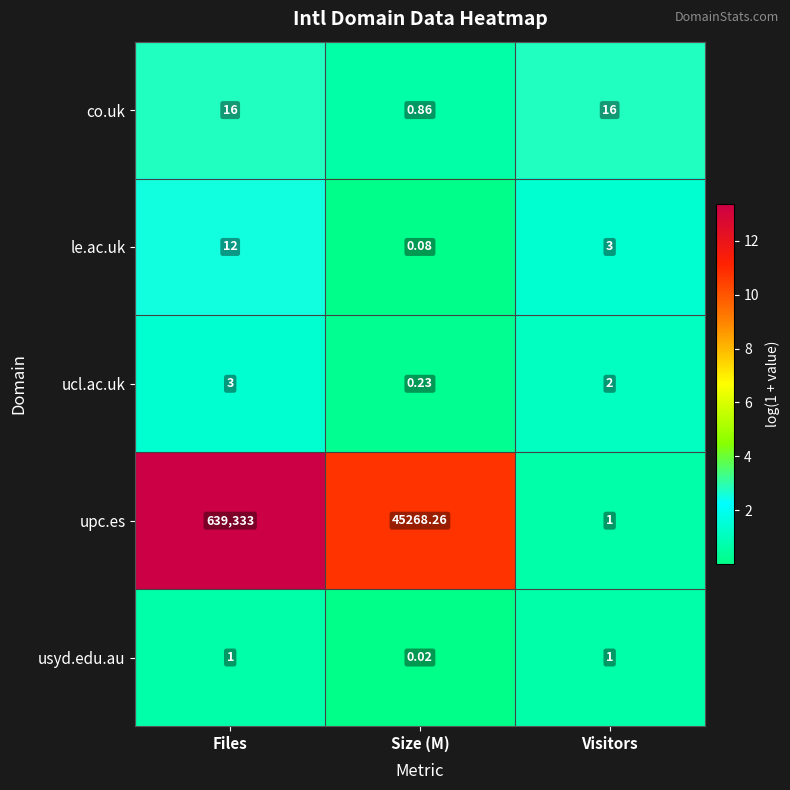

At which label is ucl.ac.uk closest to 1?

Size (M)